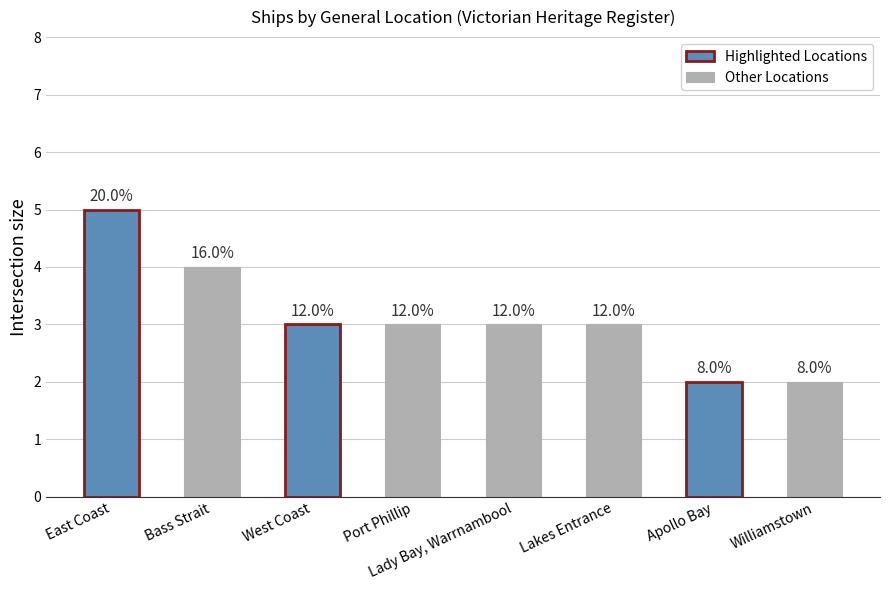

Reading left to right, extract all data points from this chart.

East Coast=5	Bass Strait=4	West Coast=3	Port Phillip=3	Lady Bay, Warrnambool=3	Lakes Entrance=3	Apollo Bay=2	Williamstown=2